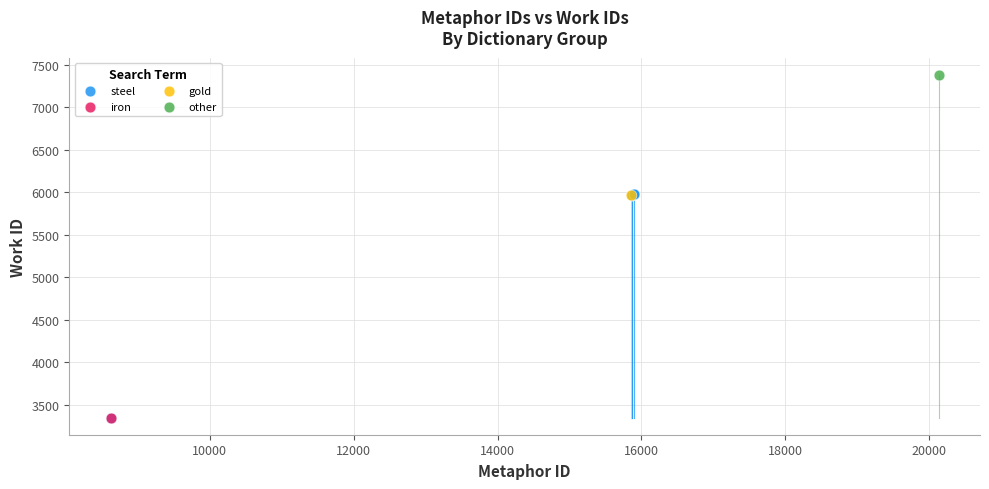

What are all the series names shown in the legend?

steel, iron, gold, other